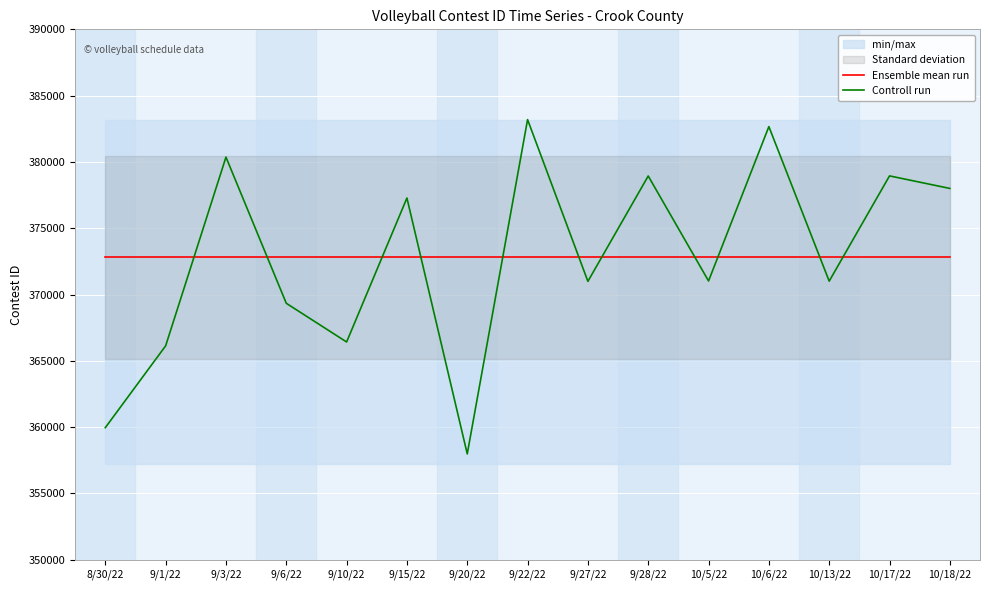

What is the sum of all Controll run values?

5592272.0